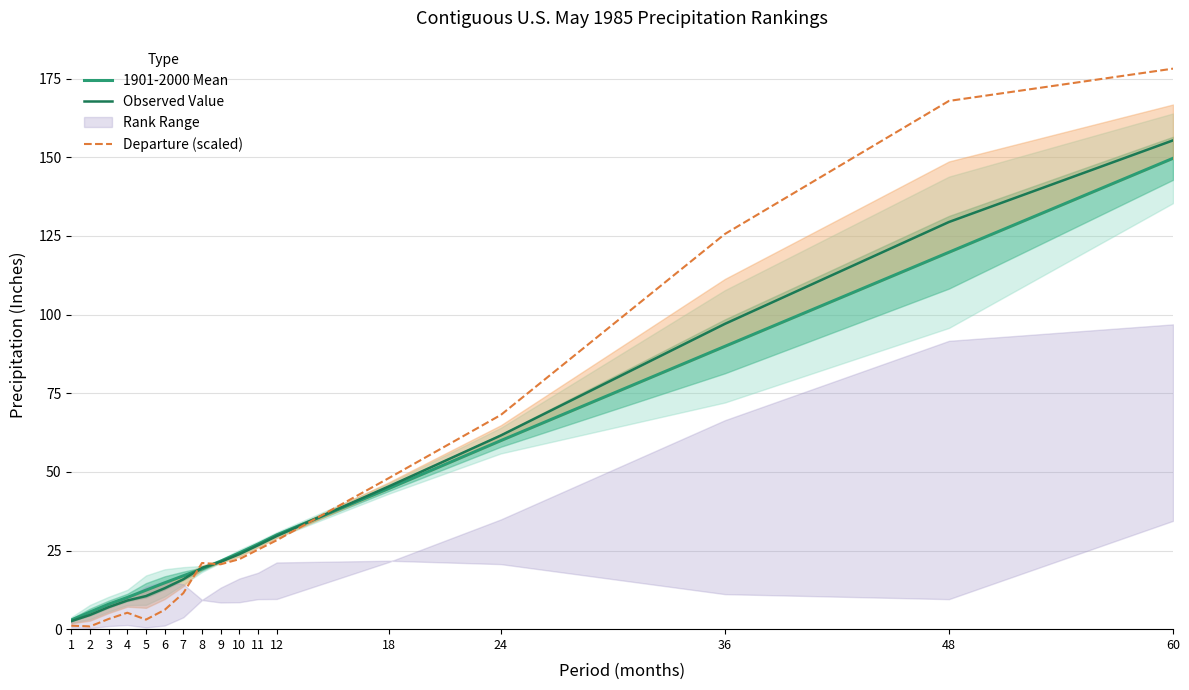

After their last crossing, which series has the higher values: Observed Value or 1901-2000 Mean?

Observed Value